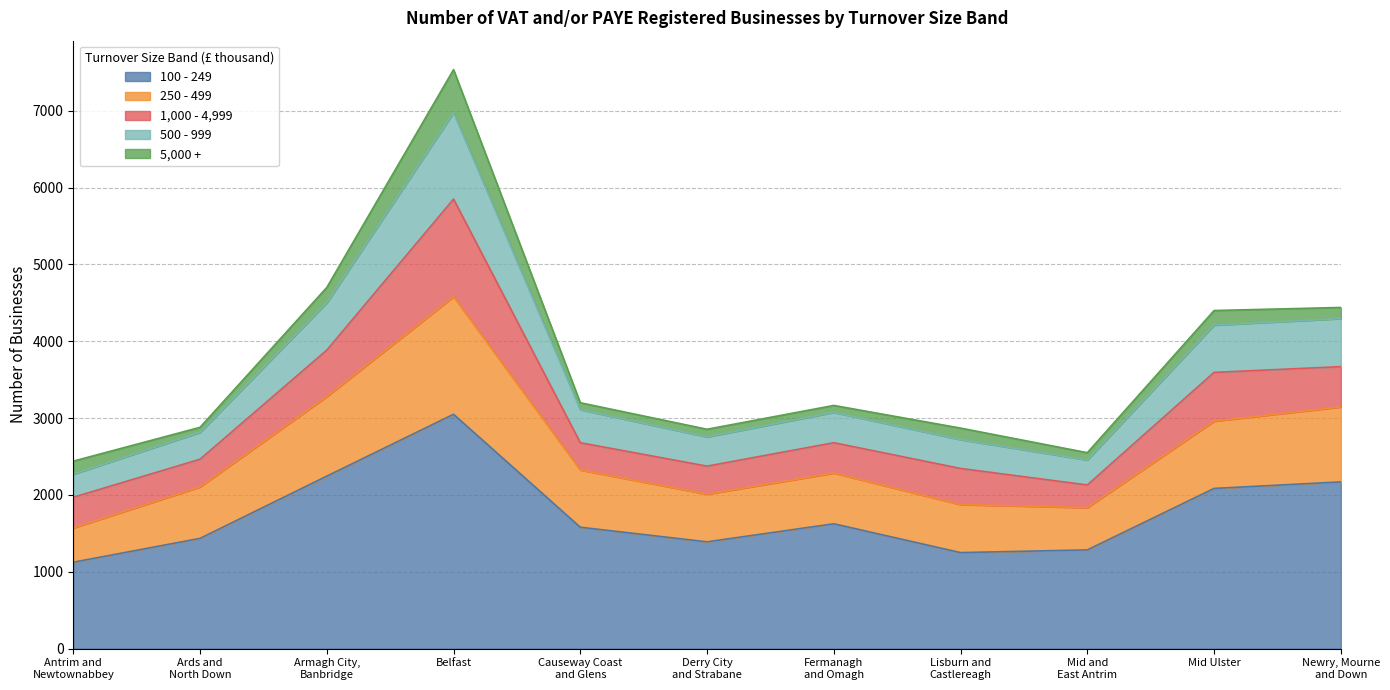

How many lines are shown in the chart?

5